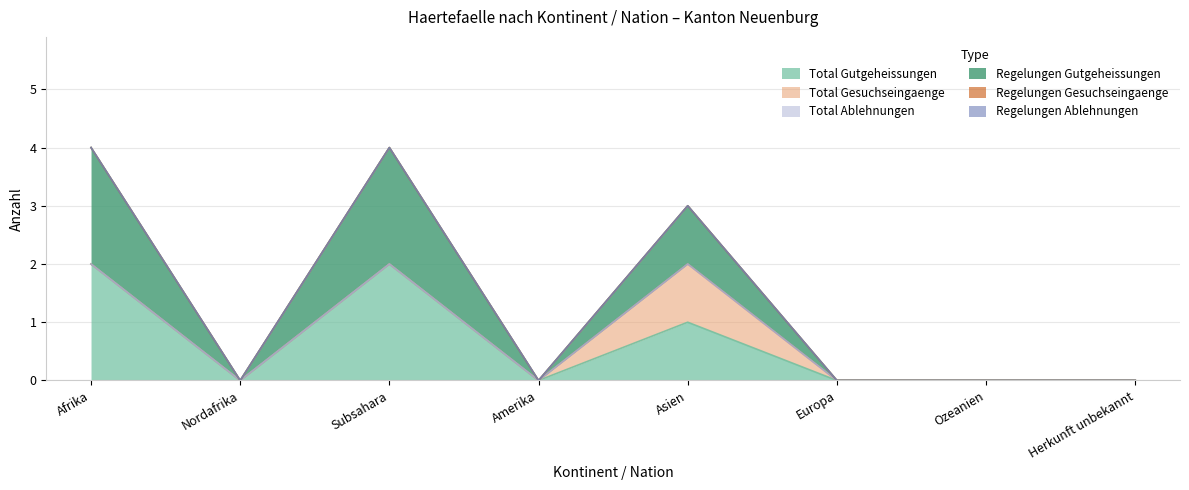

True or false: Regelungen Gesuchseingaenge and Total Ablehnungen cross at least once.

False